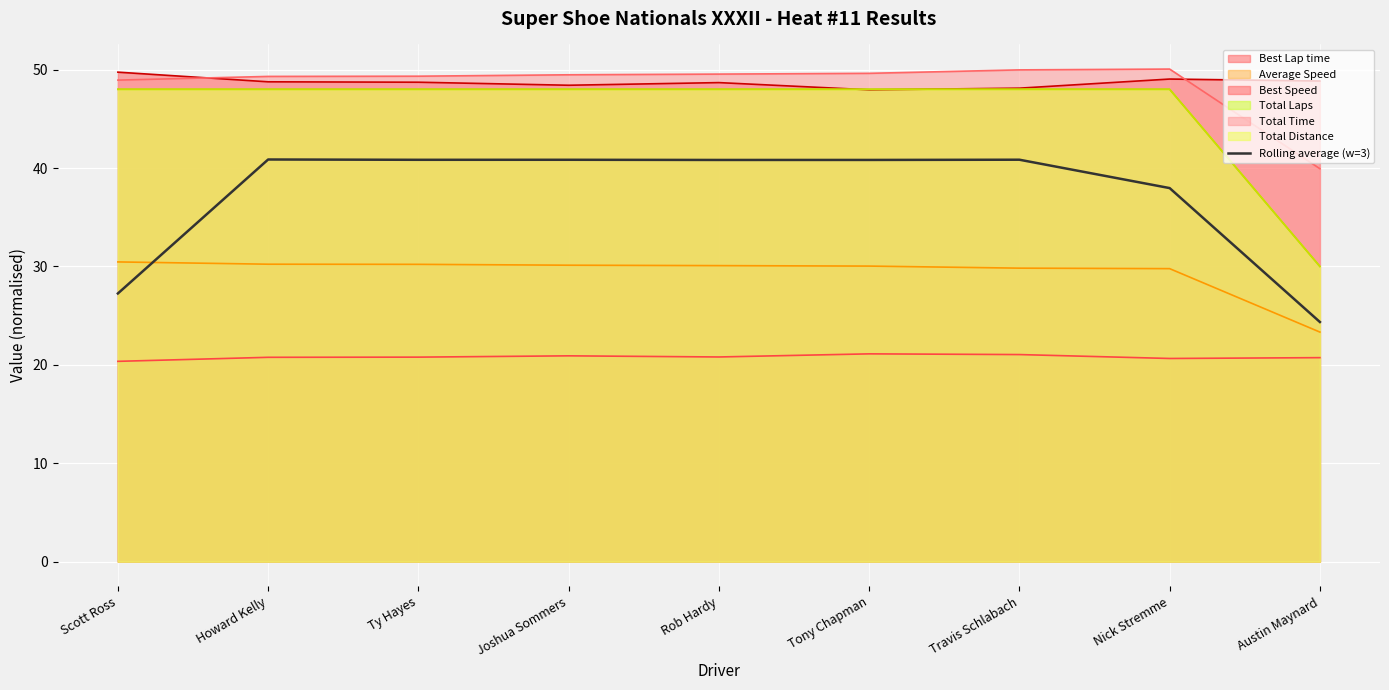

How many points are higher than both their immediate neighbors (excluding endpoints)?

3